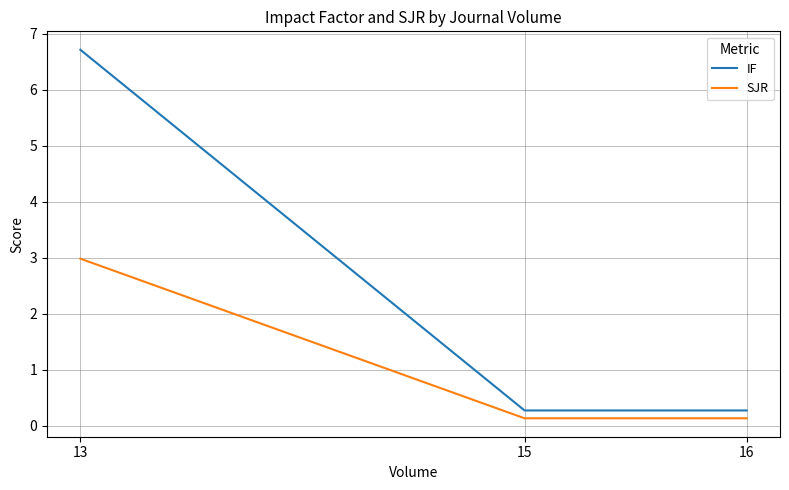

Rank the categories by IF value from lowest to highest.

16, 15, 13